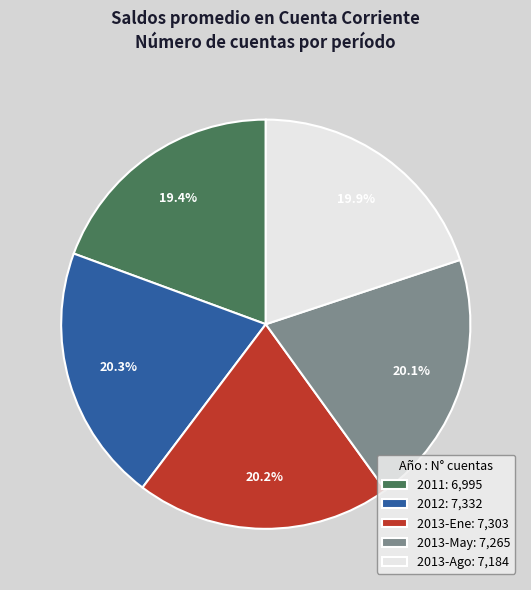

Is the sum of 2013-May and 2011 greater than half?

No